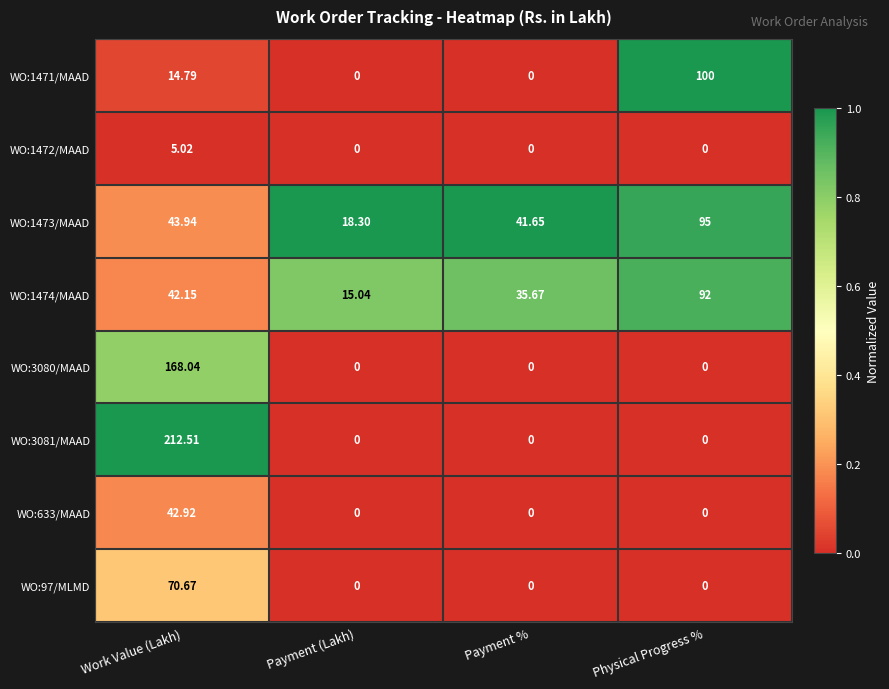

What is the difference between the highest and lowest values at Physical Progress %?

100.0